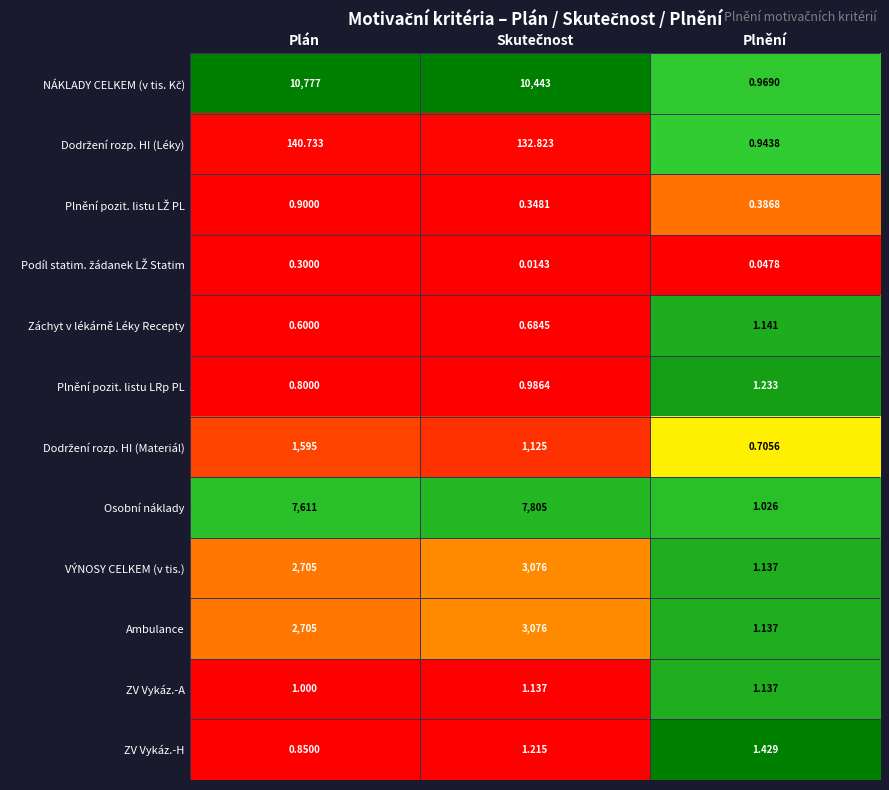

What is the total value across all series at Plán?

25538.2